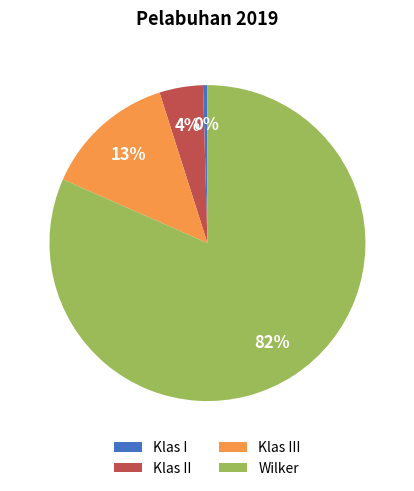

Which slice represents more than half of the pie?

Wilker